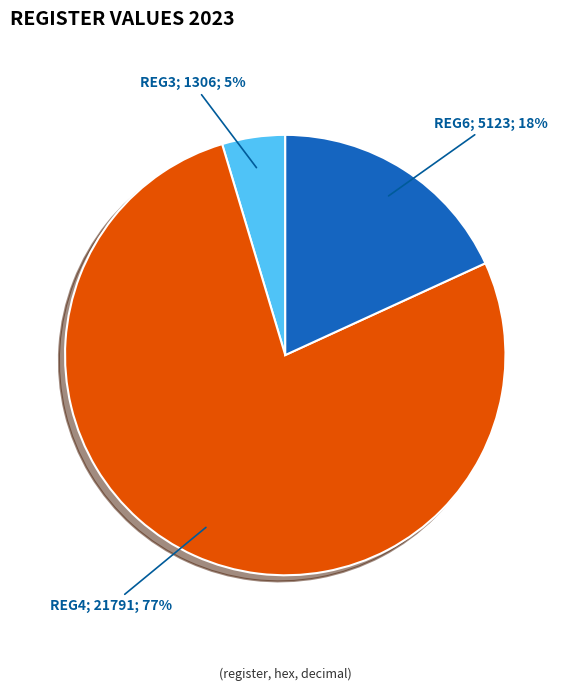

To the nearest percent, what is the average slice percentage?

33%